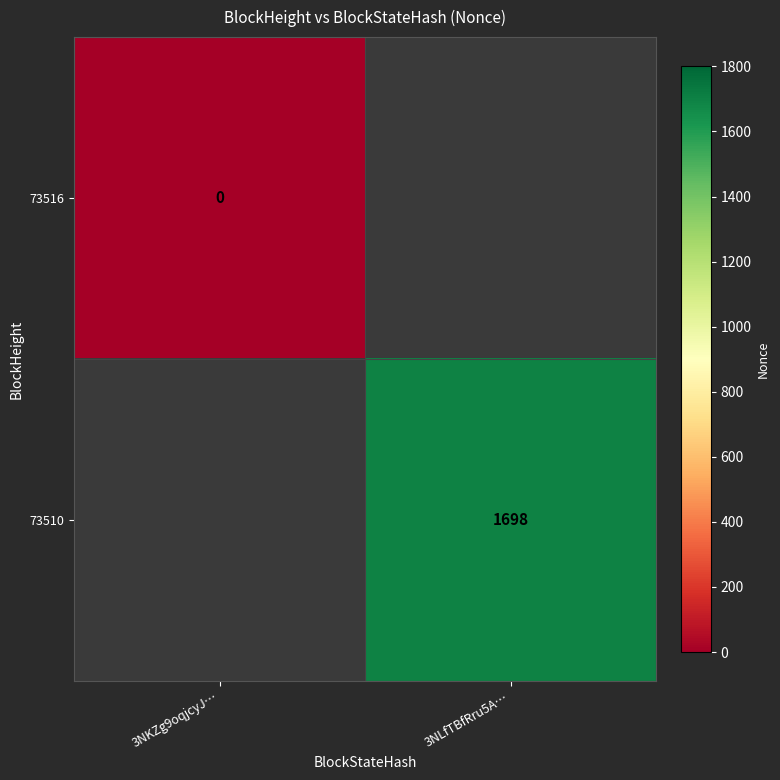

Which label corresponds to the smallest value in the chart?

3NKZg9oqjcyJ…